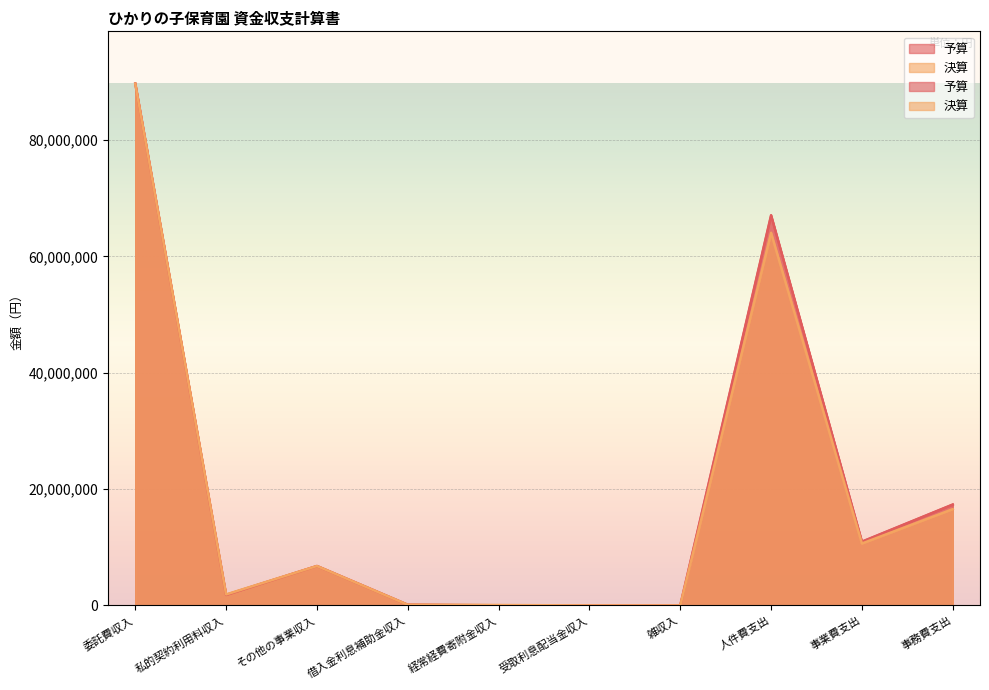

Rank the series by their maximum value, from lowest to highest.

決算, 予算